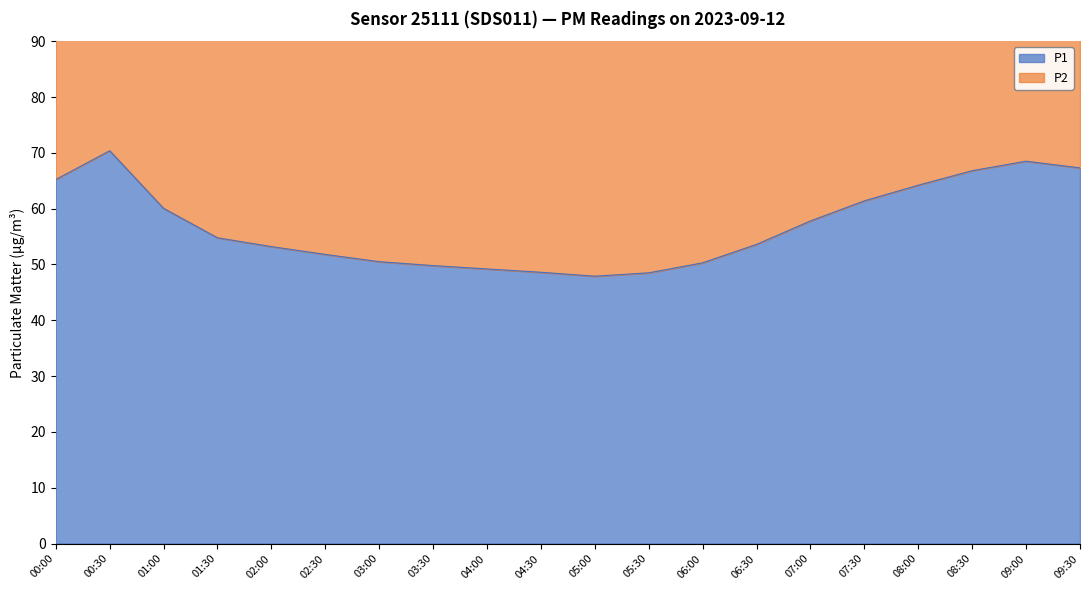

Rank the categories by P1 value from highest to lowest.

00:30, 09:00, 09:30, 08:30, 00:00, 08:00, 07:30, 01:00, 07:00, 01:30, 06:30, 02:00, 02:30, 03:00, 06:00, 03:30, 04:00, 04:30, 05:30, 05:00